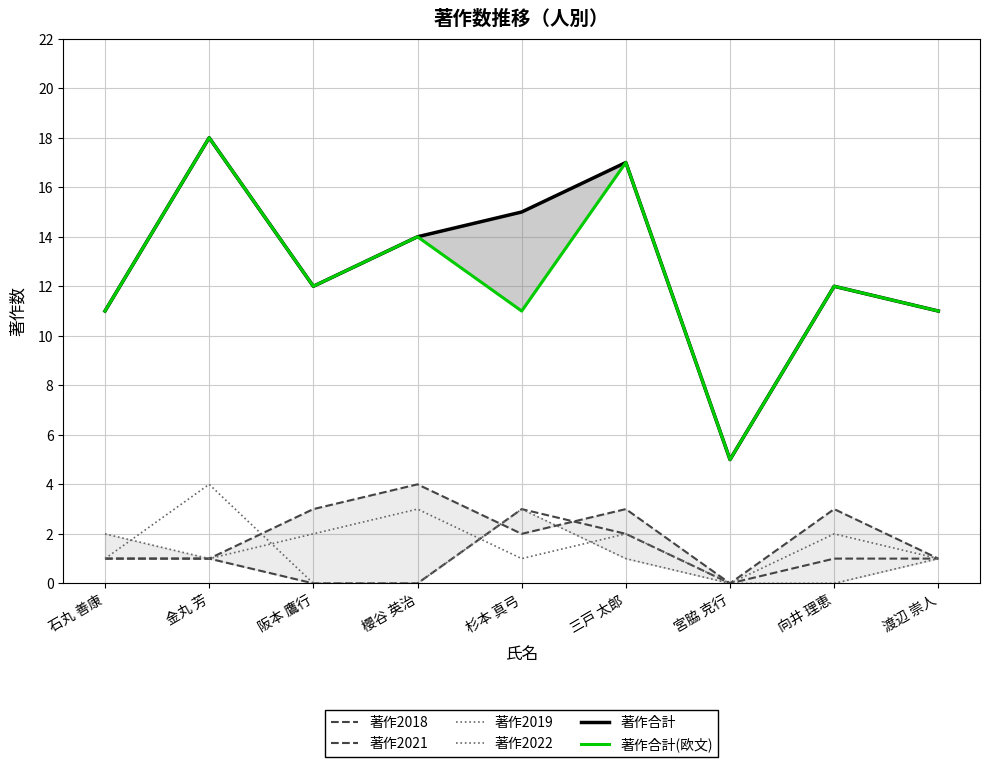

What is the sum of all 著作2019 values?

10